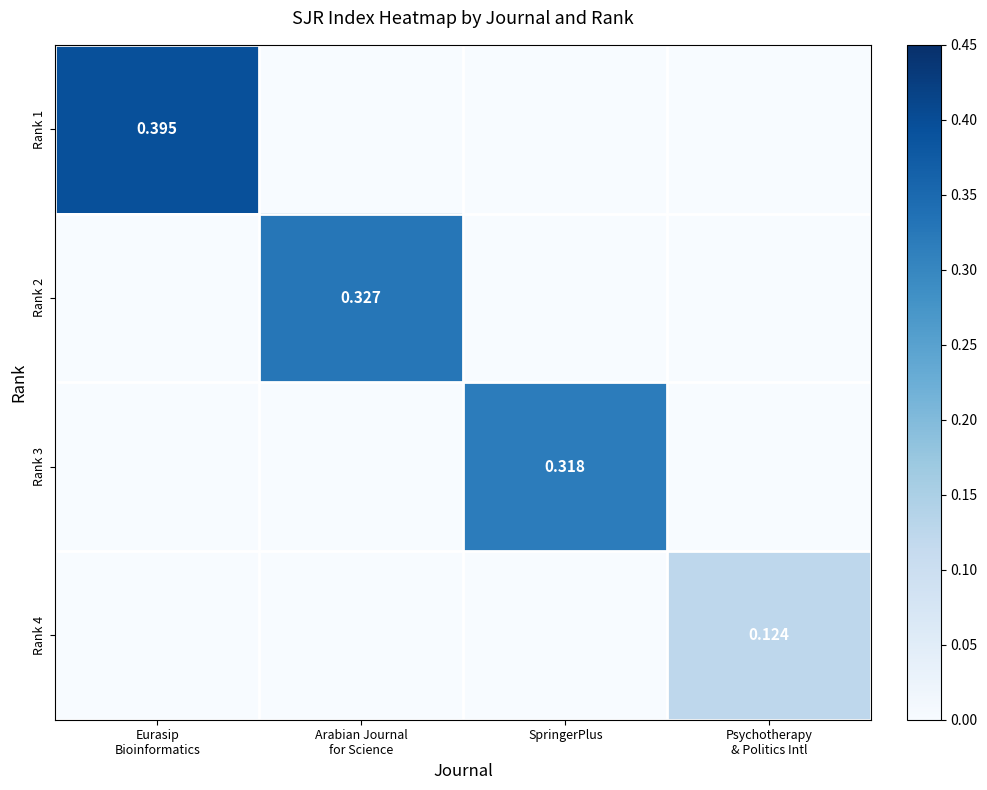

What is the sum of all Rank 1 values?

0.4